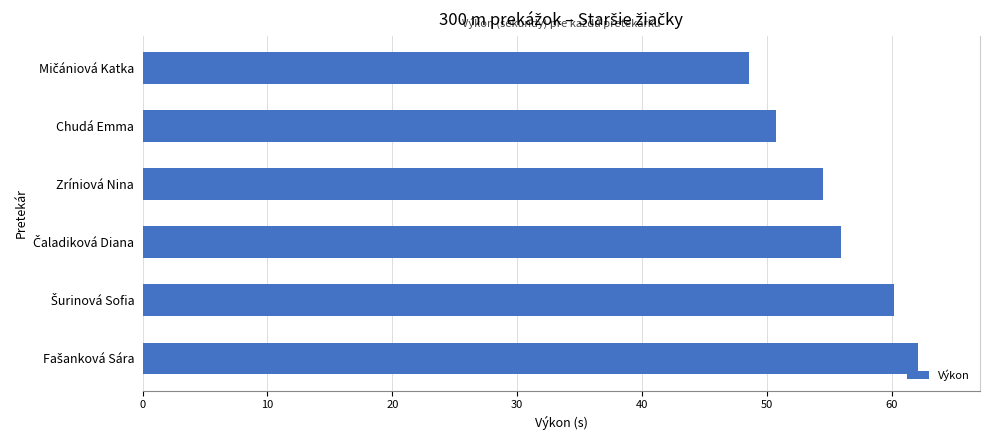

Count the number of values greater than 55.

3